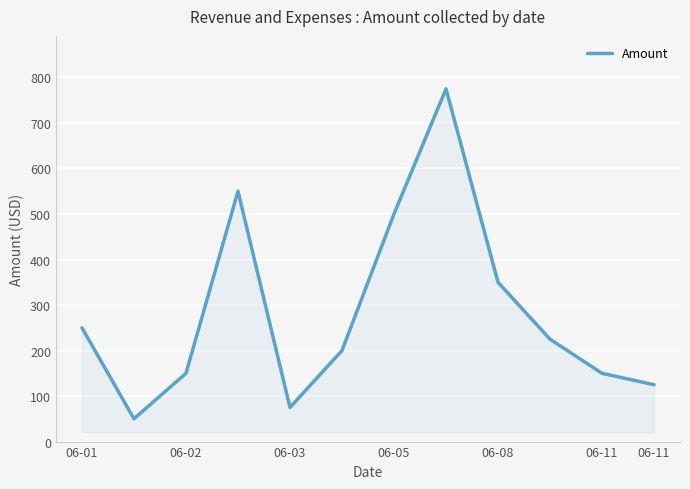

What is the average value?

283